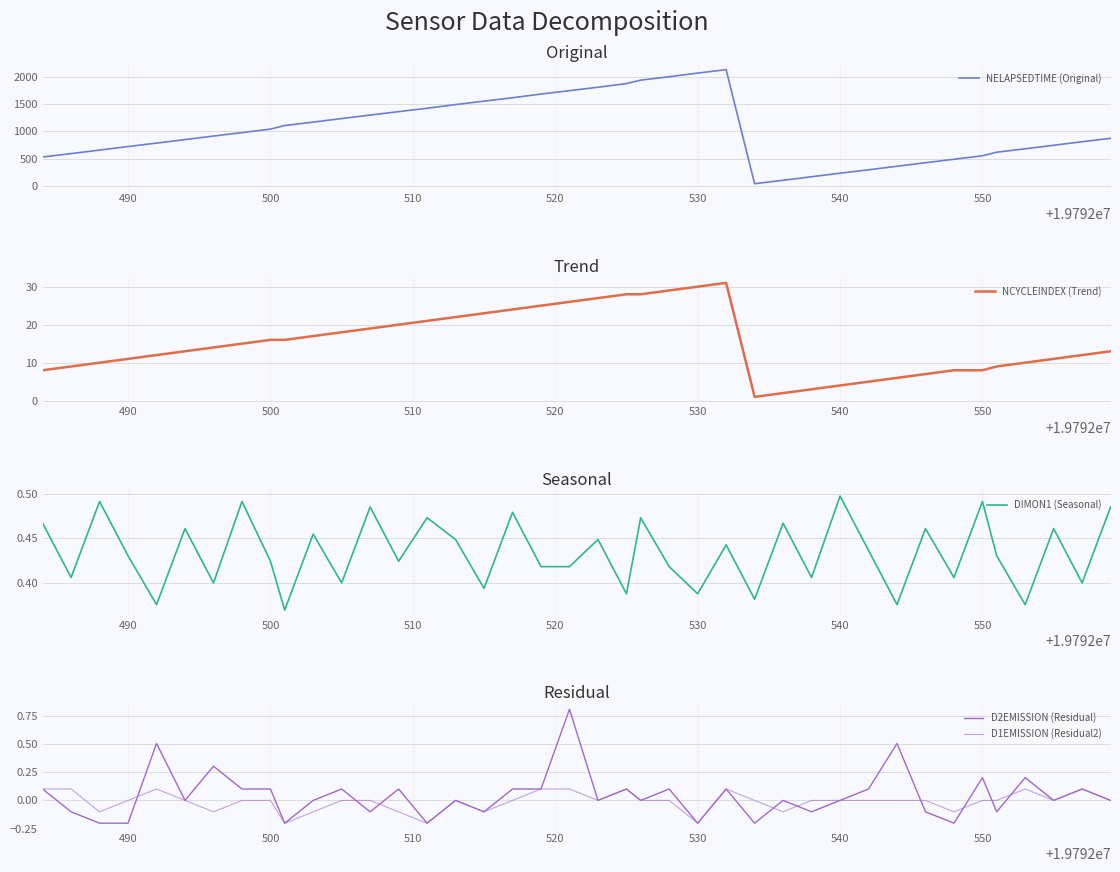

At which label does DIMON1 (Seasonal) reach its peak?

540